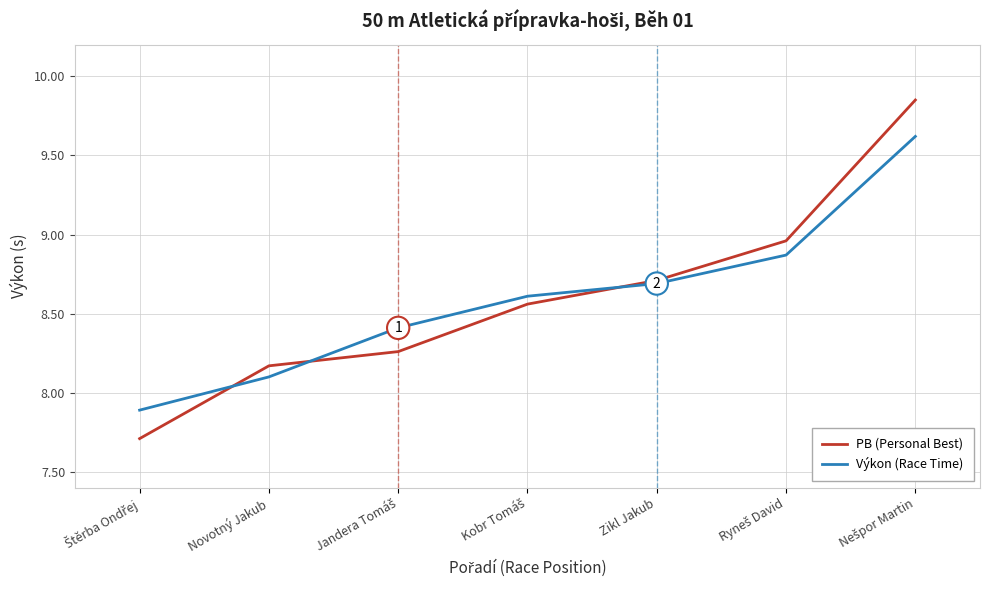

What is the minimum value for PB (Personal Best)?

7.7